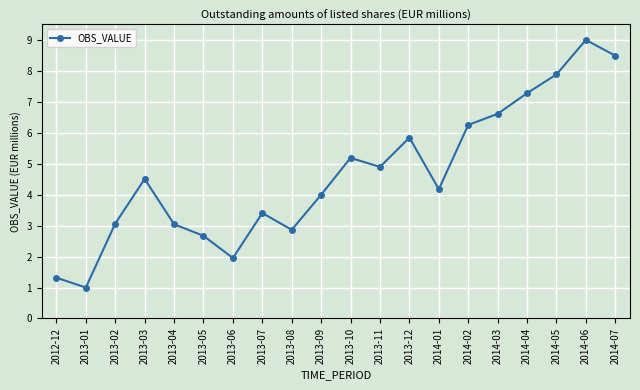

How many interior local peaks (higher than both neighbors) does the data have?

5